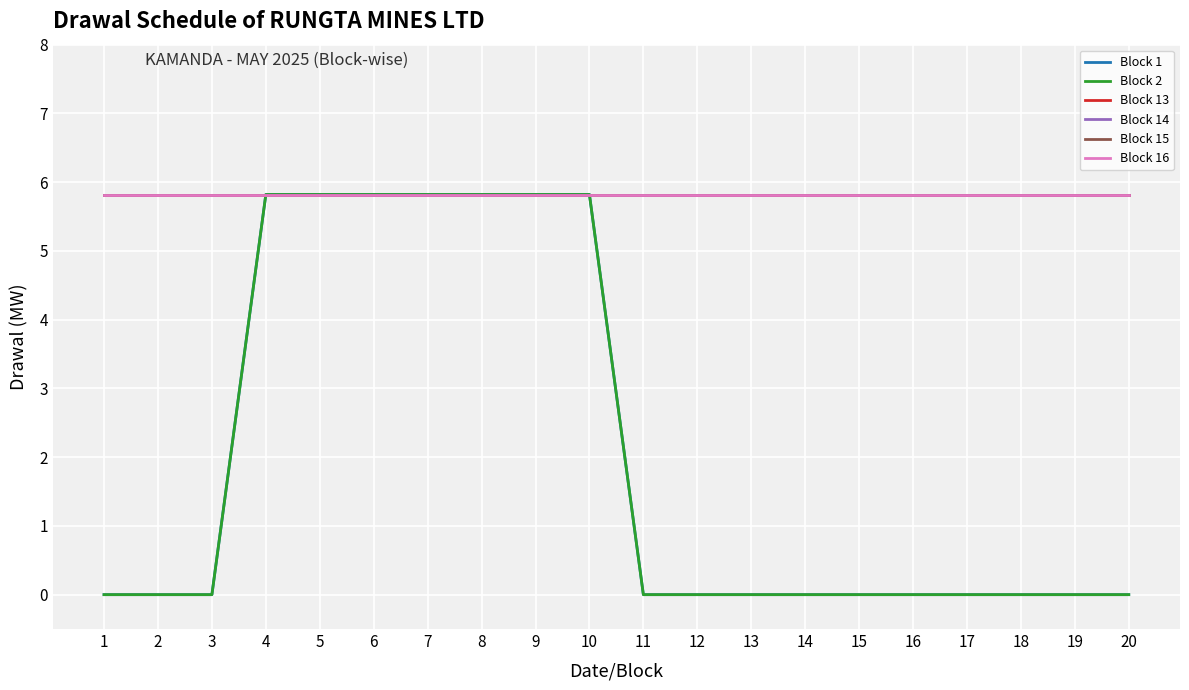

Rank the categories by Block 2 value from lowest to highest.

1, 2, 3, 11, 12, 13, 14, 15, 16, 17, 18, 19, 20, 4, 5, 6, 7, 8, 9, 10